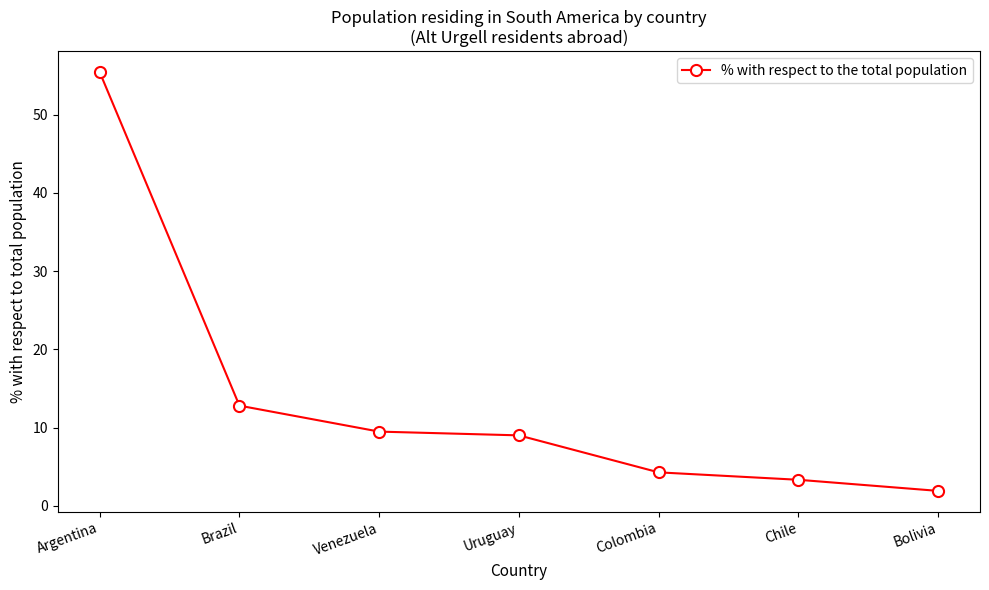

Where does the data first go above 9?

Argentina